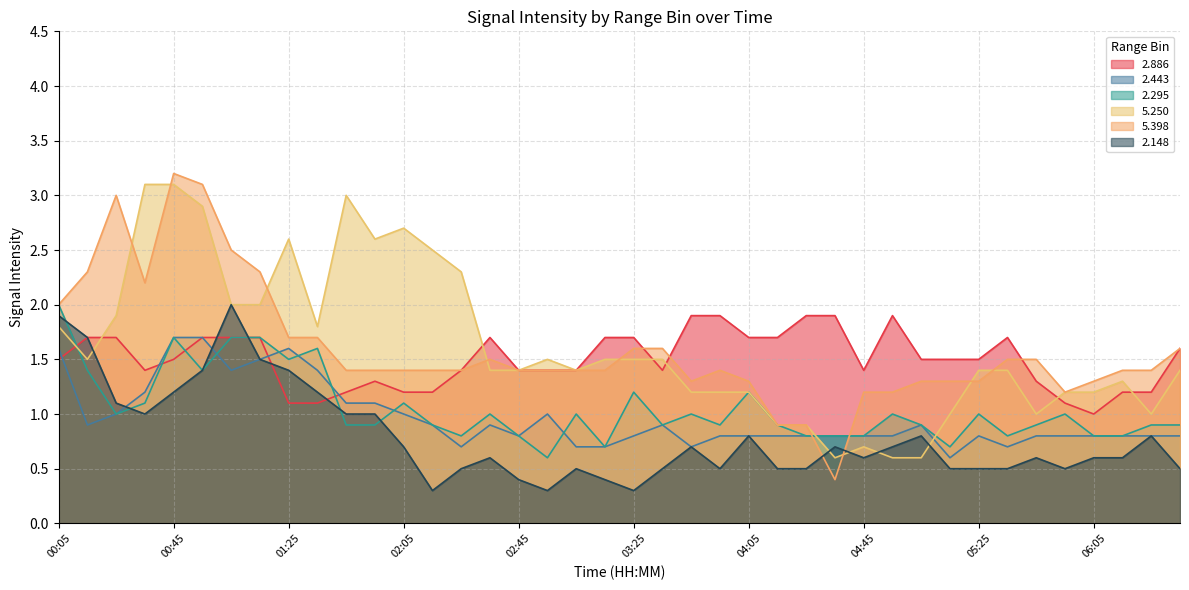

Where is the first local minimum for 2.148?

00:35